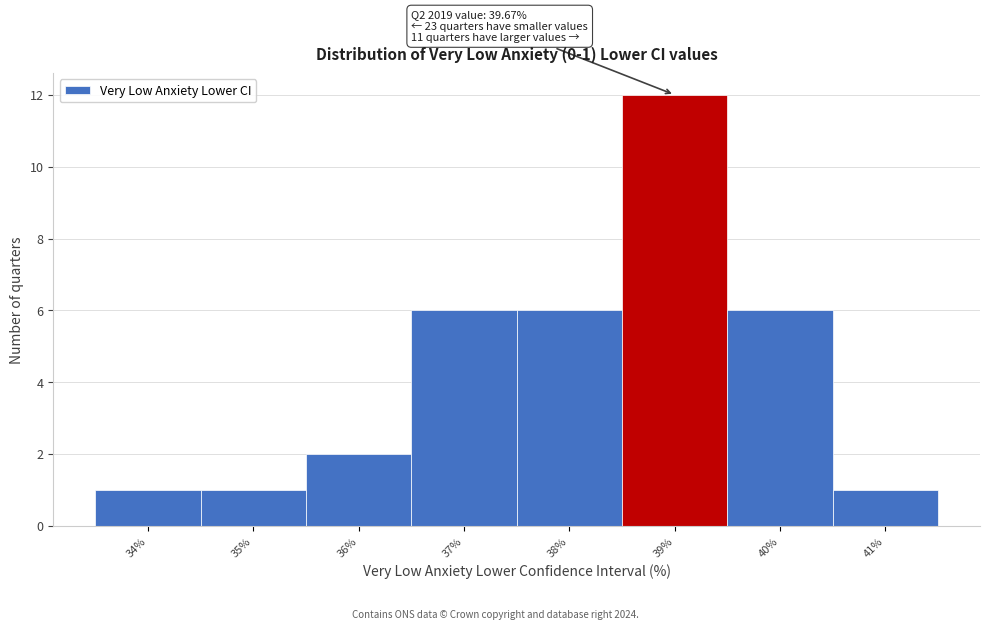

Reading left to right, what are all the values shown in this chart?

34%=1	35%=1	36%=2	37%=6	38%=6	39%=12	40%=6	41%=1